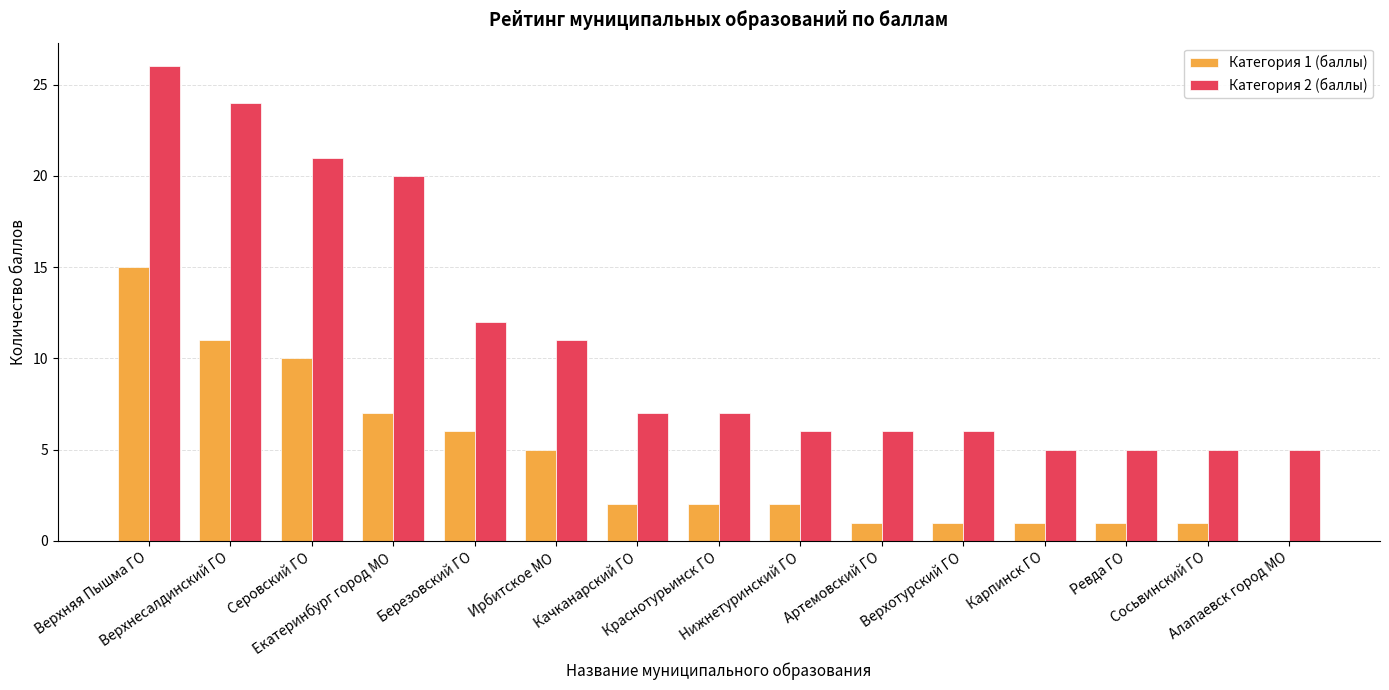

Which series has the largest total across all categories?

Категория 2 (баллы)